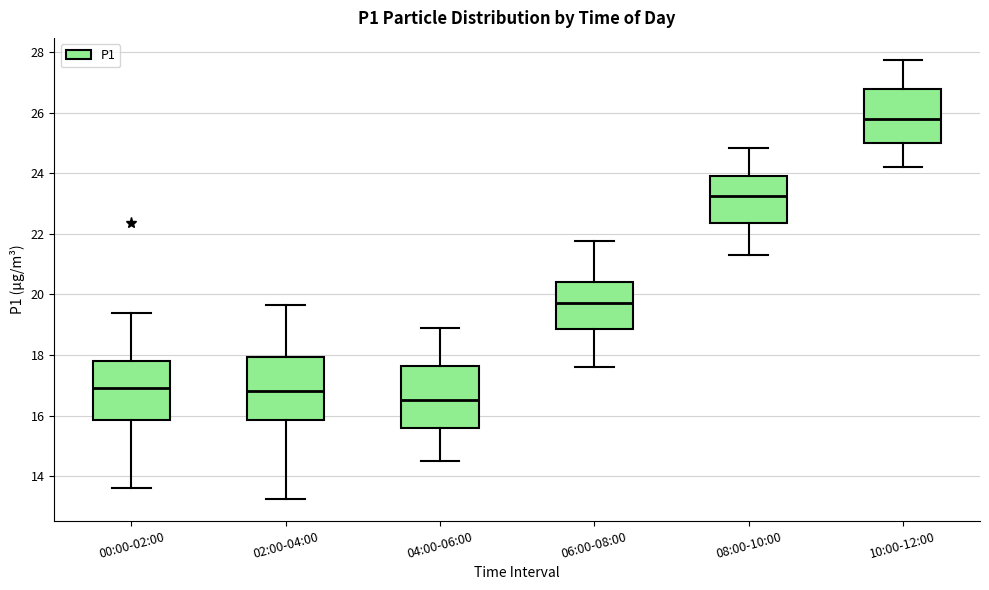

Which box has the highest median line?

10:00-12:00